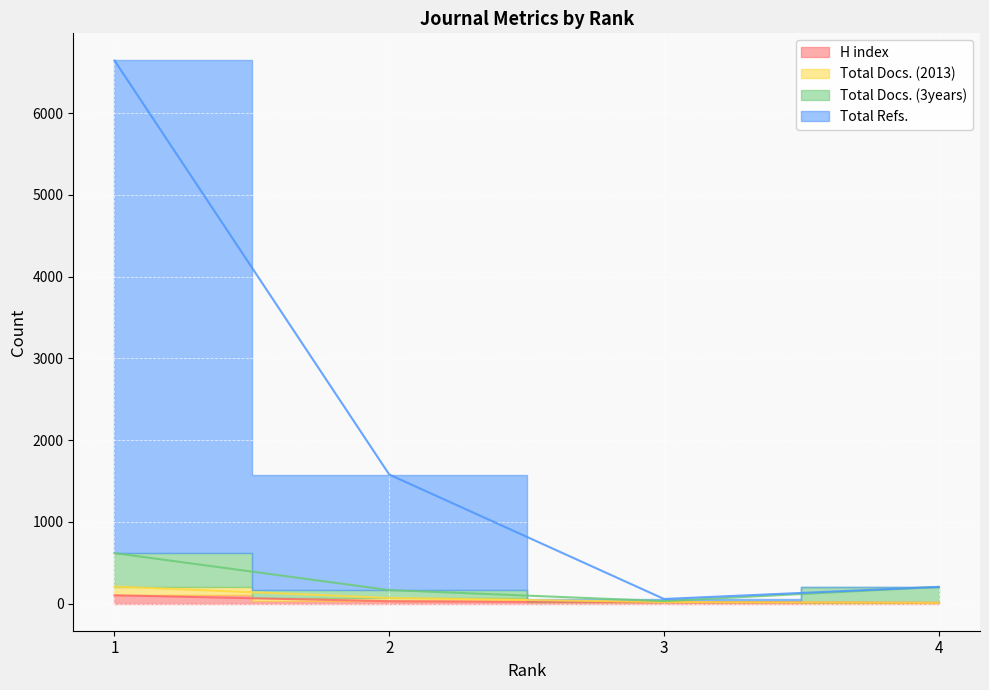

Reading right to left, extract all data points from this chart.

H index: 9	17	29	101
Total Docs. (2013): 9	19	69	208
Total Docs. (3years): 204	30	165	617
Total Refs.: 204	56	1578	6643